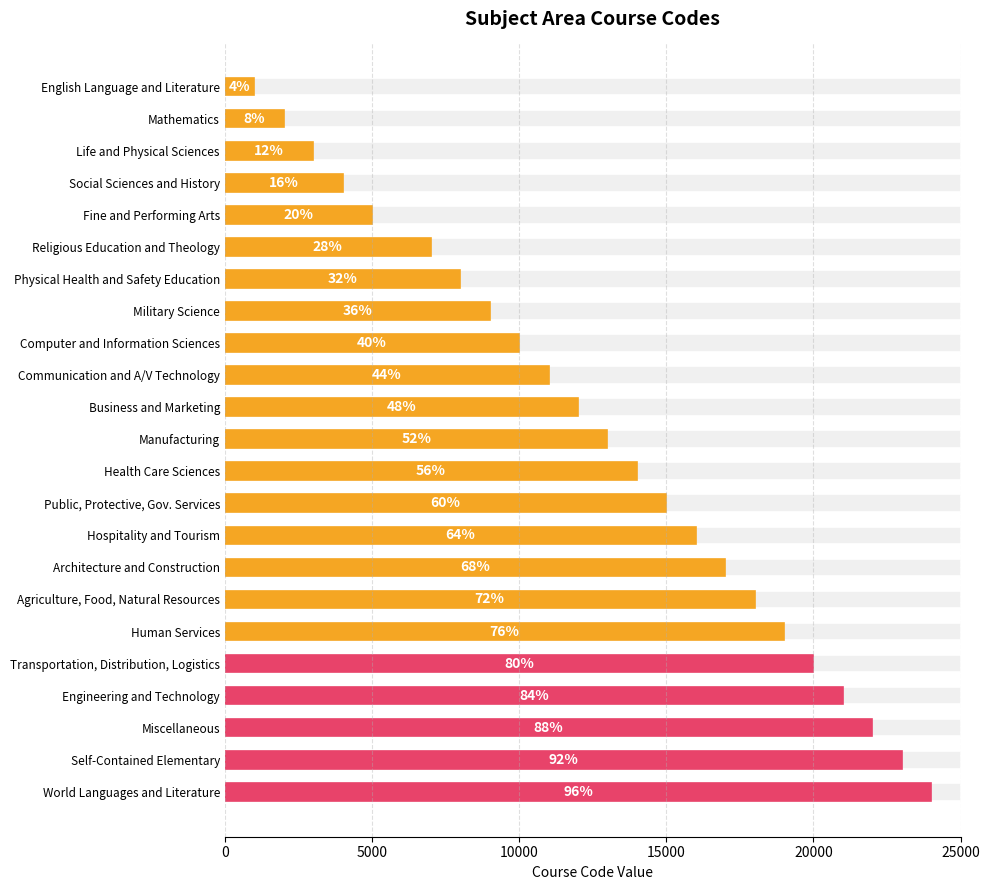

What is the difference between the values at Self-Contained Elementary and English Language and Literature?

22000